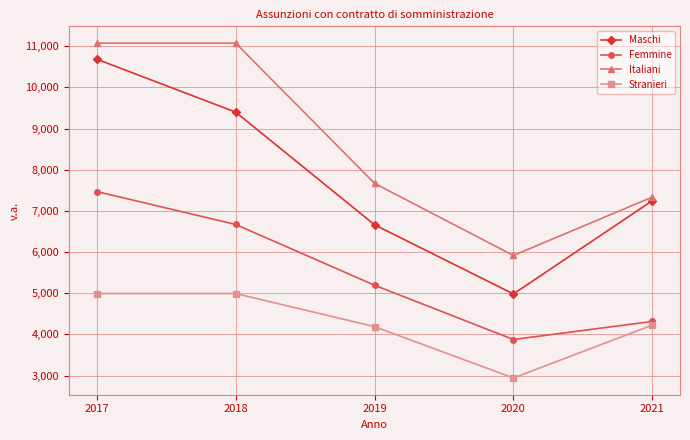

Reading right to left, extract all data points from this chart.

Maschi: 2021=7247	2020=4984	2019=6664	2018=9400	2017=10685
Femmine: 2021=4316	2020=3877	2019=5196	2018=6671	2017=7471
Italiani: 2021=7336	2020=5918	2019=7670	2018=11077	2017=11077
Stranieri: 2021=4227	2020=2943	2019=4190	2018=4994	2017=4994